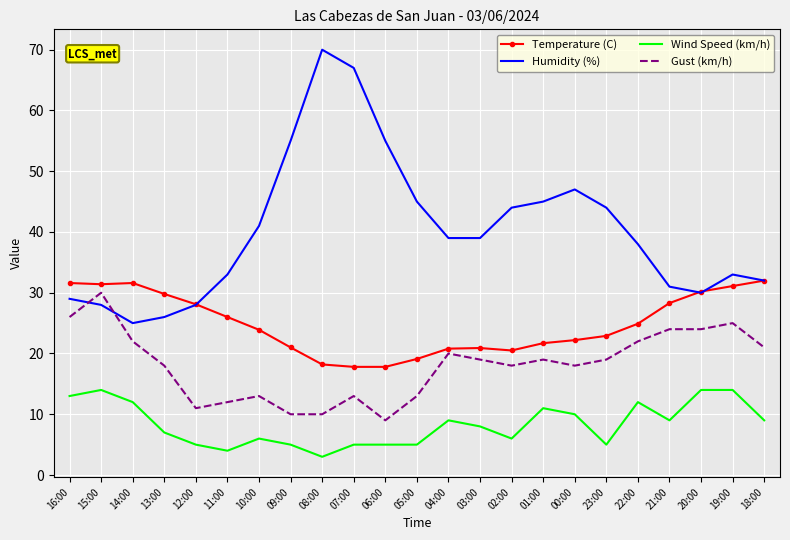

Between 23:00 and 20:00, which series saw the biggest shift?

Humidity (%)